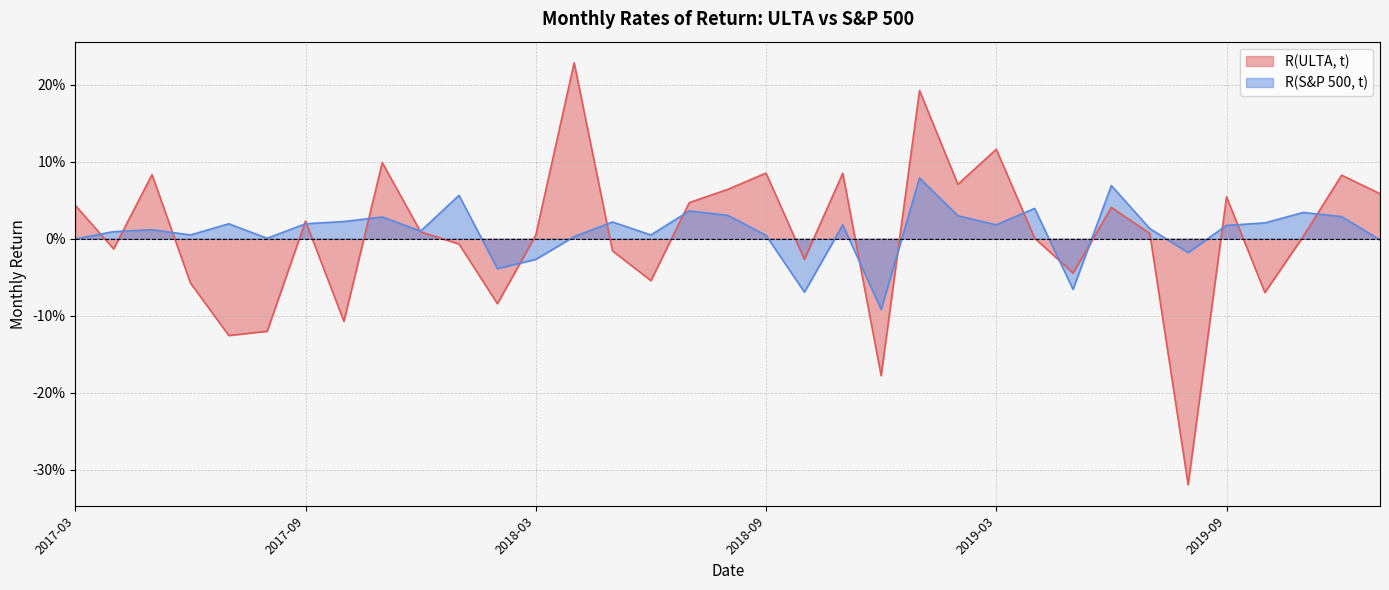

Which series changed the most between 2018-09 and 2018-11?

R(S&P 500, t)